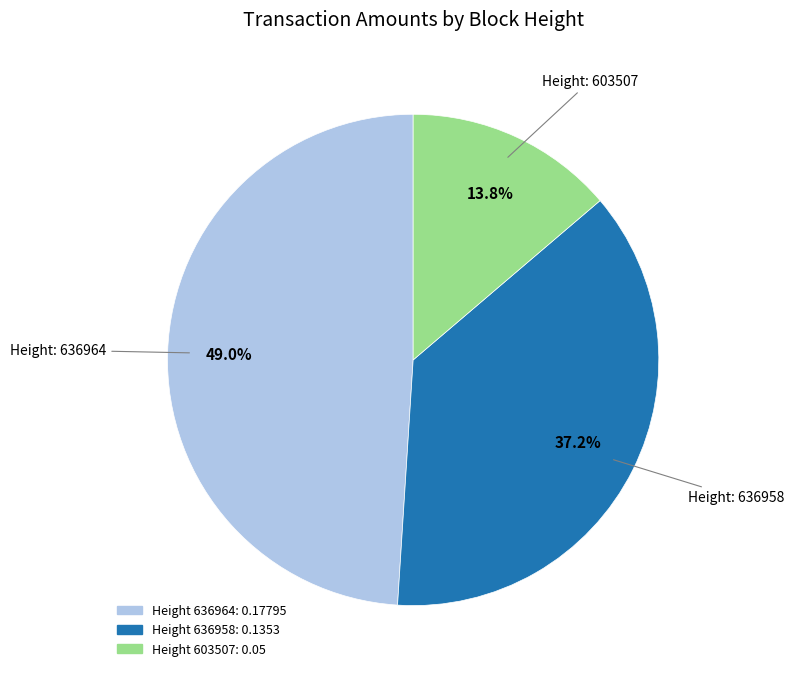

Is there a majority slice in this chart?

No